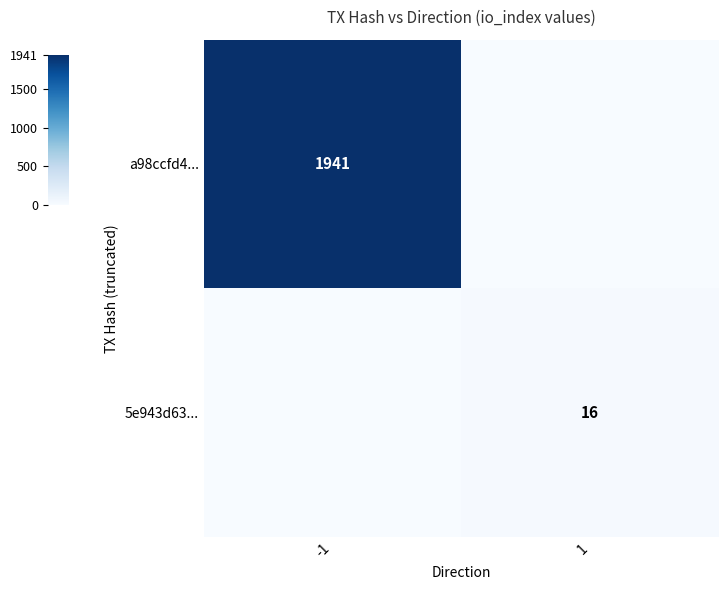

The 5e943d63... series shows 16 at 1. True or false?

True